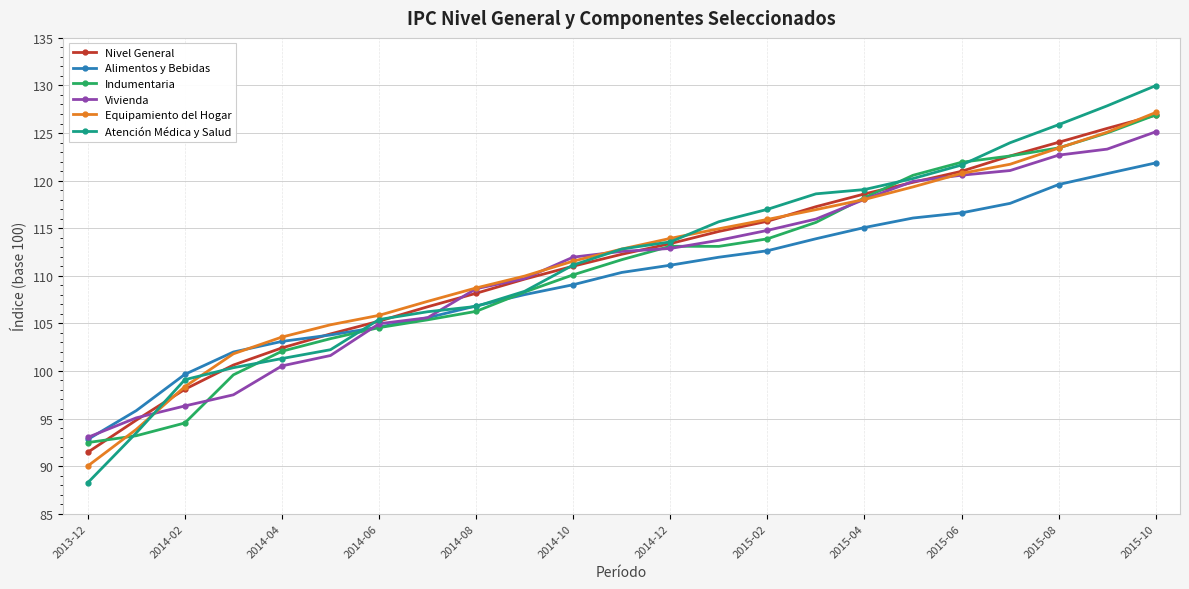

Which series has the widest spread of values?

Atención Médica y Salud